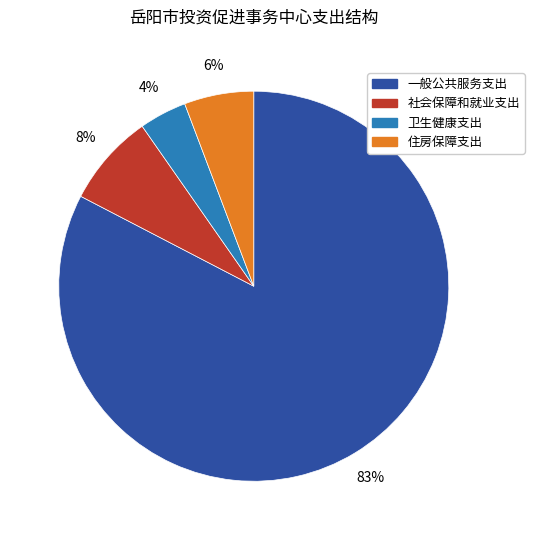

Count the number of slices in the pie.

4